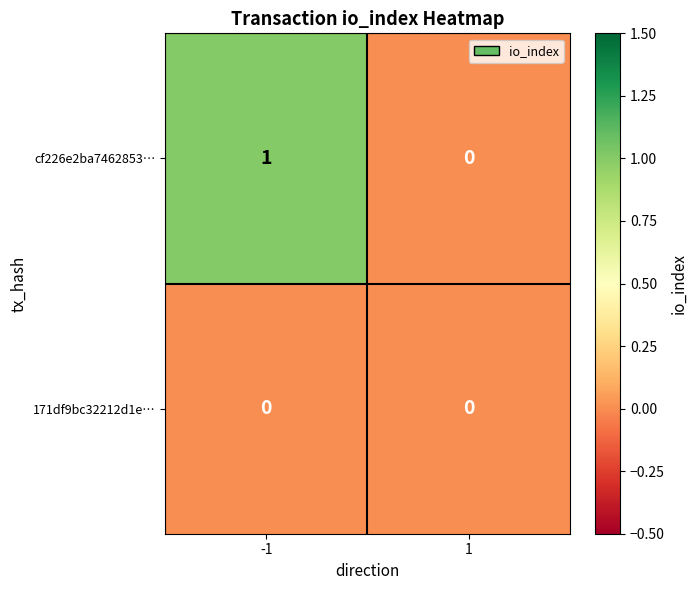

The cf226e2ba7462853… series shows 2 at -1. True or false?

False